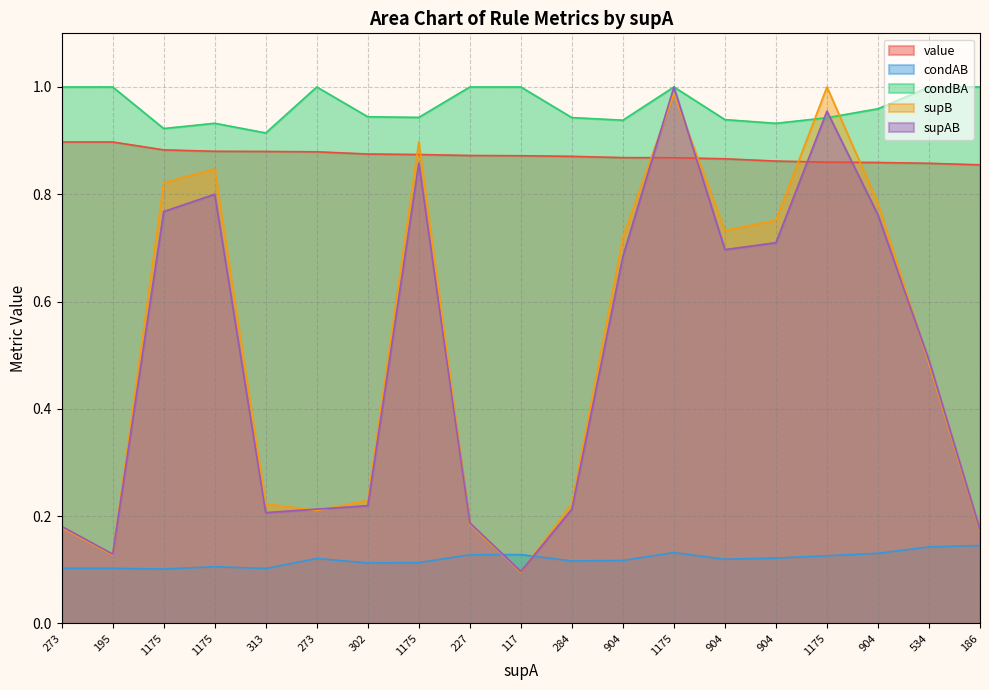

Reading left to right, list all the values displayed in this chart.

value: 273=0.9	195=0.9	1175=0.9	1175=0.9	313=0.9	273=0.9	302=0.9	1175=0.9	227=0.9	117=0.9	284=0.9	904=0.9	1175=0.9	904=0.9	904=0.9	1175=0.9	904=0.9	534=0.9	186=0.9
condAB: 273=0.1	195=0.1	1175=0.1	1175=0.1	313=0.1	273=0.1	302=0.1	1175=0.1	227=0.1	117=0.1	284=0.1	904=0.1	1175=0.1	904=0.1	904=0.1	1175=0.1	904=0.1	534=0.1	186=0.1
condBA: 273=1.0	195=1.0	1175=0.9	1175=0.9	313=0.9	273=1.0	302=0.9	1175=0.9	227=1.0	117=1.0	284=0.9	904=0.9	1175=1.0	904=0.9	904=0.9	1175=0.9	904=1.0	534=1.0	186=1.0
supB: 273=0.2	195=0.1	1175=0.8	1175=0.8	313=0.2	273=0.2	302=0.2	1175=0.9	227=0.2	117=0.1	284=0.2	904=0.7	1175=1.0	904=0.7	904=0.8	1175=1.0	904=0.8	534=0.5	186=0.2
supAB: 273=0.2	195=0.1	1175=0.8	1175=0.8	313=0.2	273=0.2	302=0.2	1175=0.9	227=0.2	117=0.1	284=0.2	904=0.7	1175=1.0	904=0.7	904=0.7	1175=1.0	904=0.8	534=0.5	186=0.2